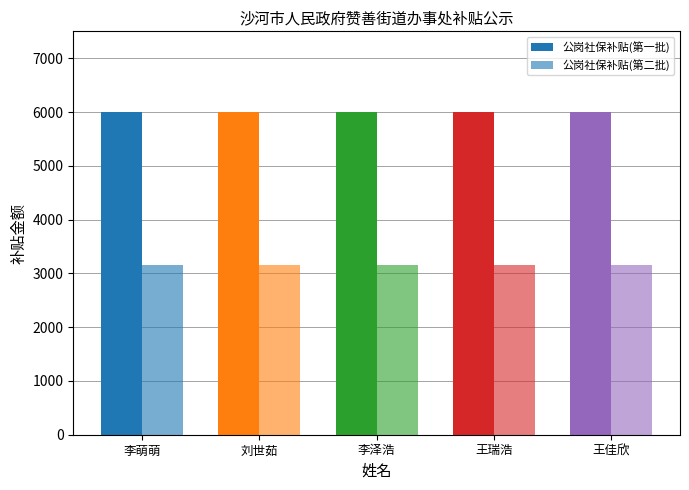

Reading left to right, extract all data points from this chart.

公岗社保补贴(第一批): 6000.0	6000.0	6000.0	6000.0	6000.0
公岗社保补贴(第二批): 3160.7	3160.7	3160.7	3160.7	3160.7